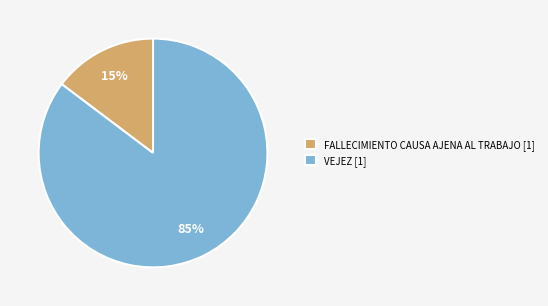

What percentage is the FALLECIMIENTO CAUSA AJENA AL TRABAJO slice, to the nearest percent?

15%